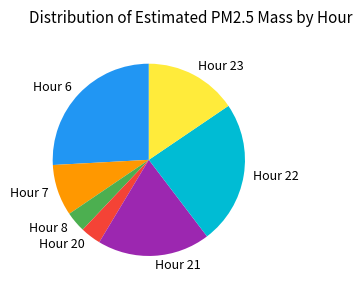

Between Hour 22 and Hour 20, which is larger?

Hour 22